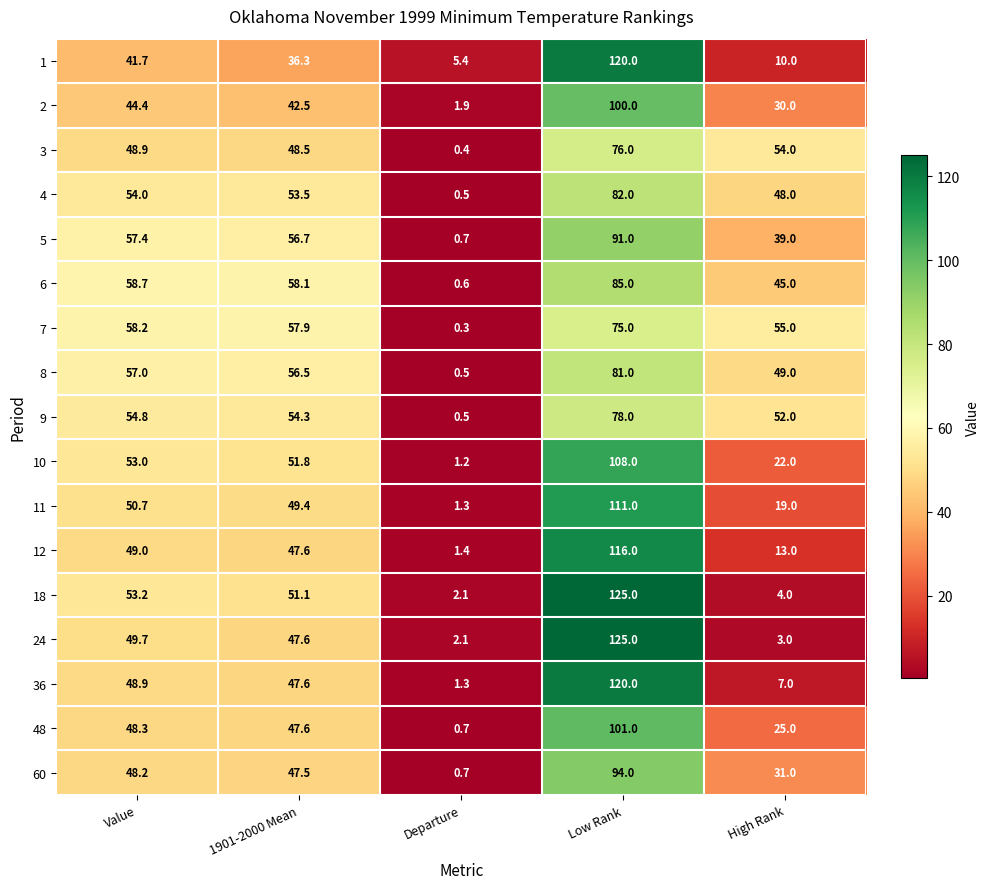

What is the total value across all series at High Rank?

506.0